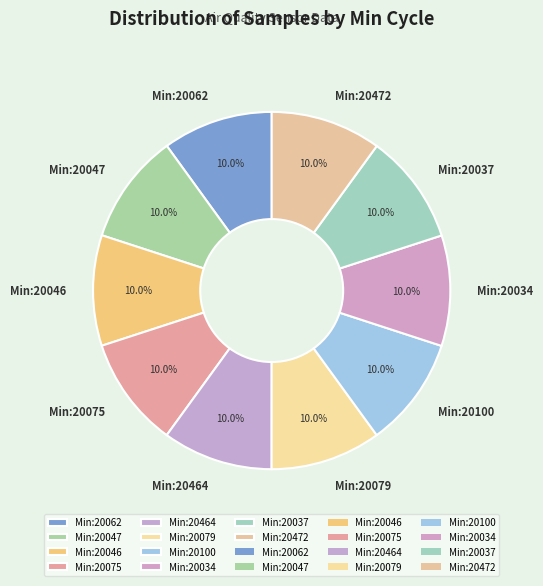

Is Min:20075 the majority of the pie?

No